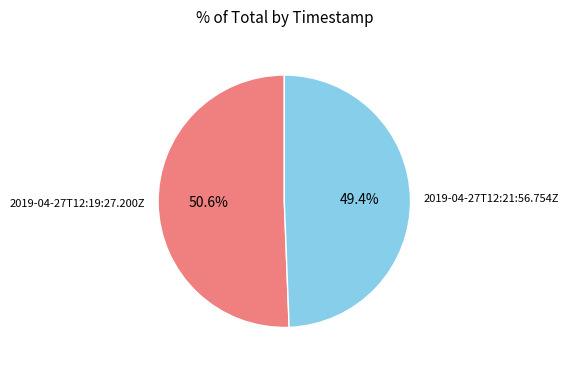

Is there a majority slice in this chart?

Yes